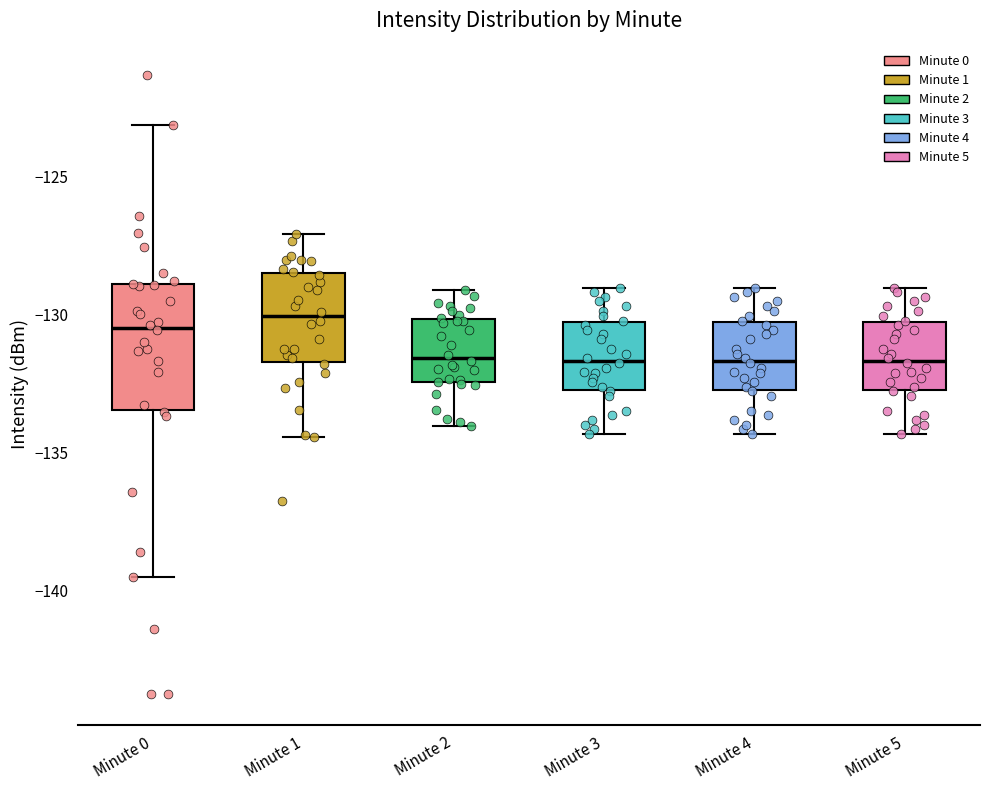

Reading left to right, read every box against the y-axis: the position of its median line, the range the box covers, and the ends of its whiskers. The values are not printed on the chart, so give them approximately, as read against the axis.

Minute 0: median -130.5, box -133.5 to -129.0, whiskers -139.5 to -123.0
Minute 1: median -130.0, box -131.5 to -128.5, whiskers -134.5 to -127.0
Minute 2: median -131.5, box -132.5 to -130.0, whiskers -134.0 to -129.0
Minute 3: median -131.5, box -132.5 to -130.5, whiskers -134.5 to -129.0
Minute 4: median -131.5, box -132.5 to -130.5, whiskers -134.5 to -129.0
Minute 5: median -131.5, box -132.5 to -130.5, whiskers -134.5 to -129.0